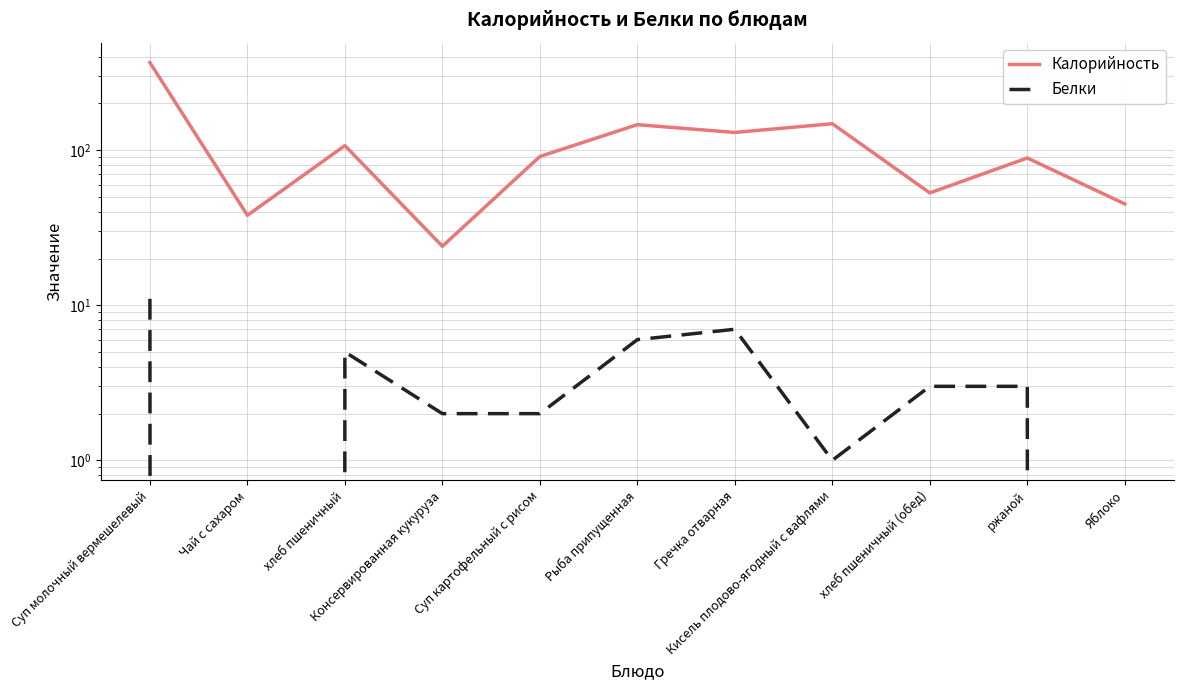

How many data points in Белки are less than 3?

5